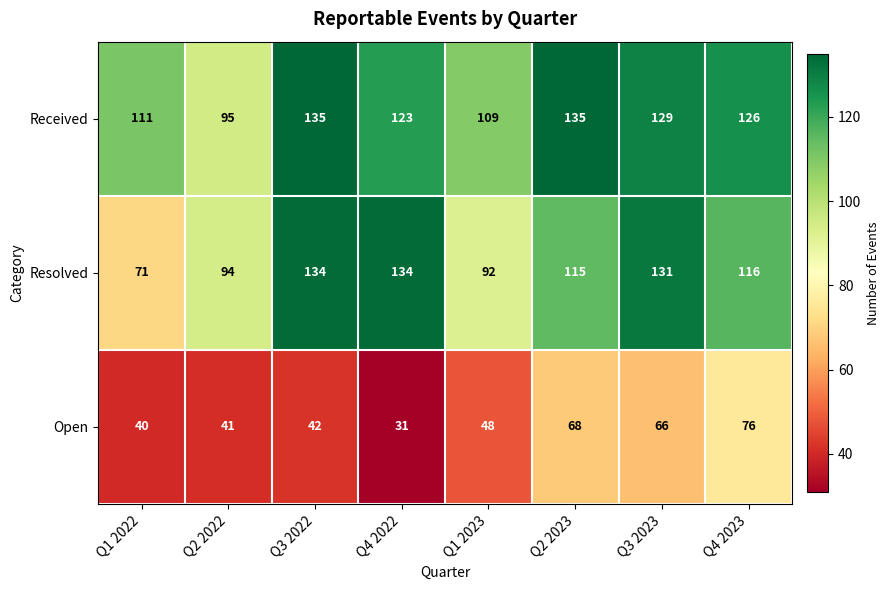

Read the Resolved value at Q2 2023, to the nearest 5.

115